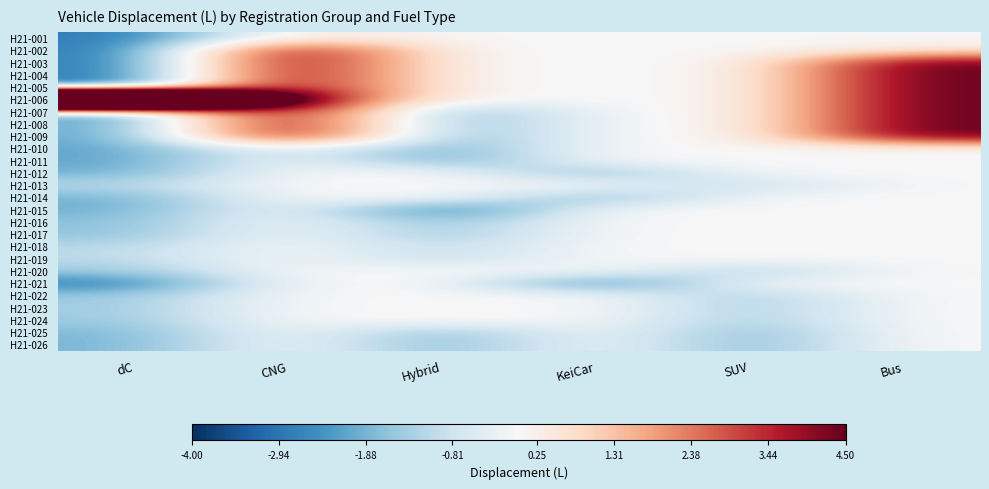

Rank the series at Hybrid from lowest to highest value.

H21-015, H21-007, H21-008, H21-009, H21-010, H21-011, H21-025, H21-026, H21-016, H21-017, H21-018, H21-019, H21-001, H21-002, H21-003, H21-004, H21-005, H21-006, H21-012, H21-013, H21-014, H21-020, H21-021, H21-022, H21-023, H21-024